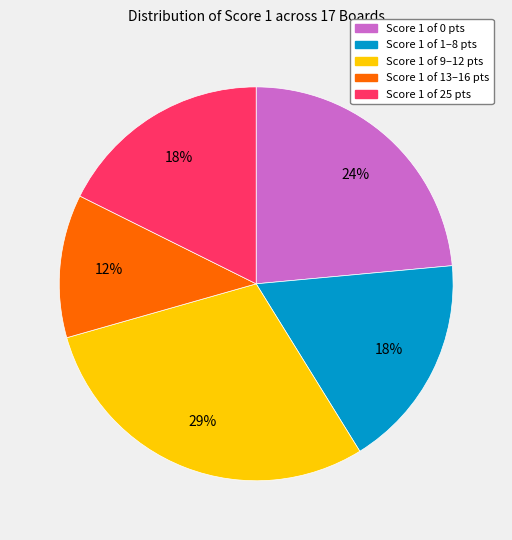

Count the number of slices in the pie.

5